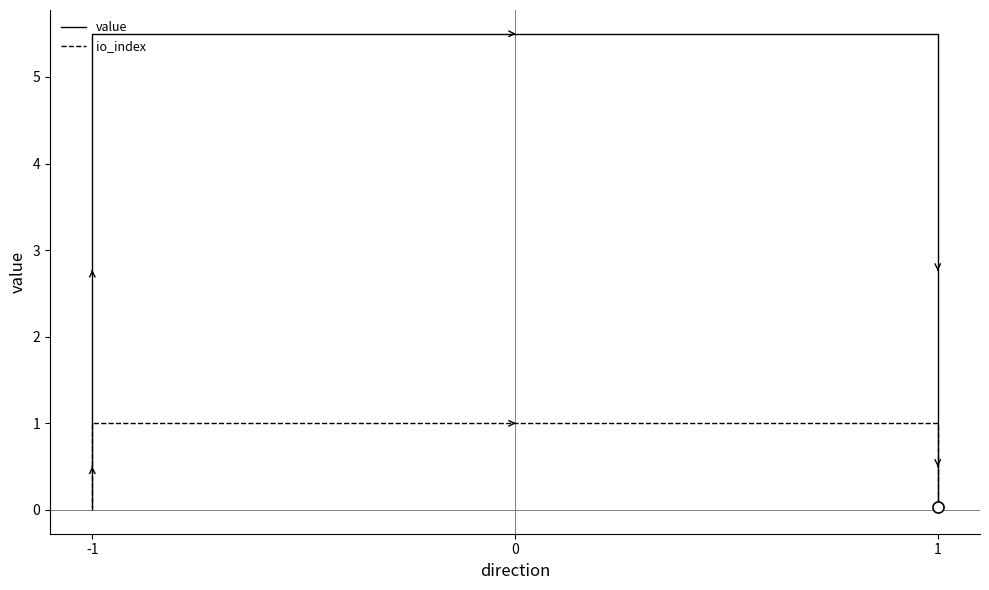

True or false: io_index and value cross at least once.

False